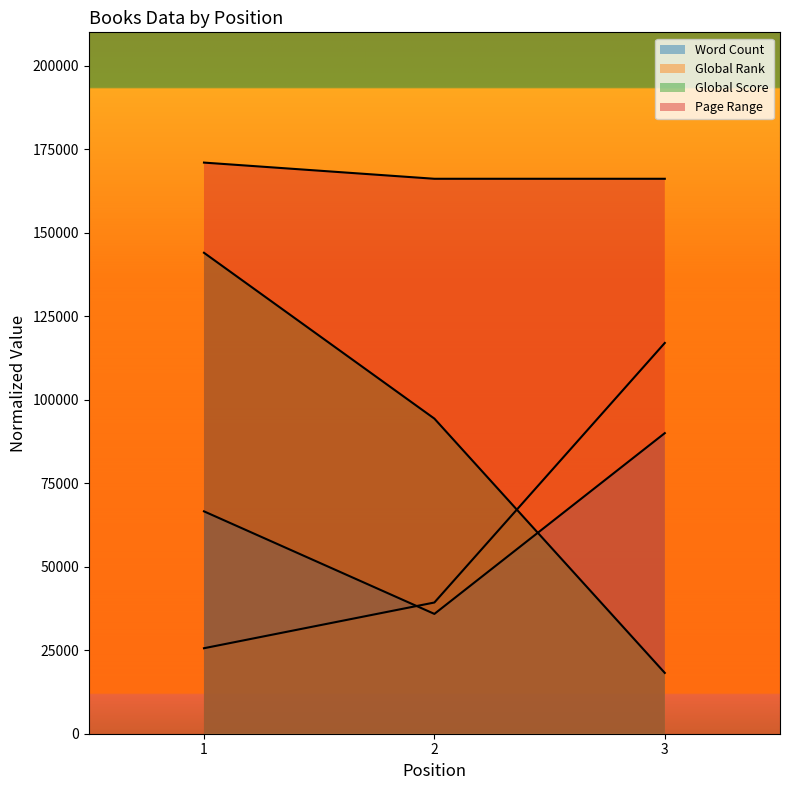

At which label does Global Score first exceed 94344?

1